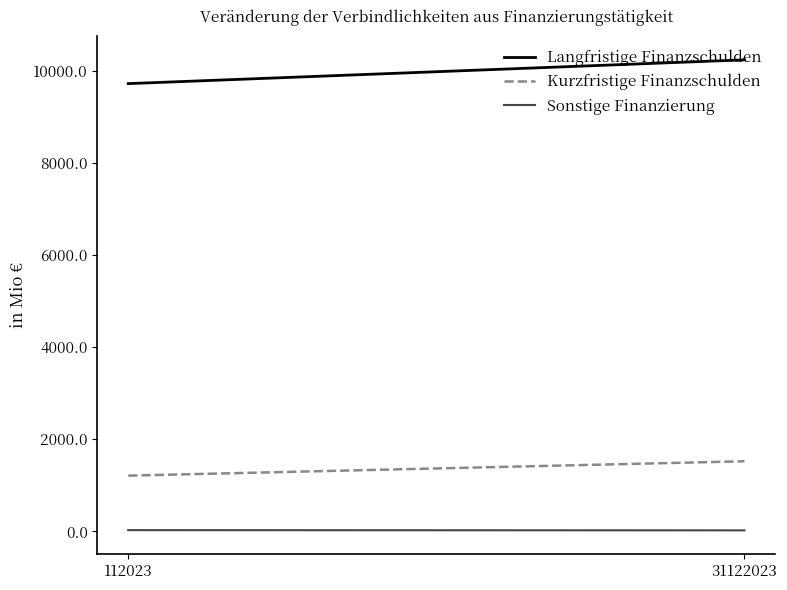

What is the difference between the maximum and minimum values in the Sonstige Finanzierung series?

4.7